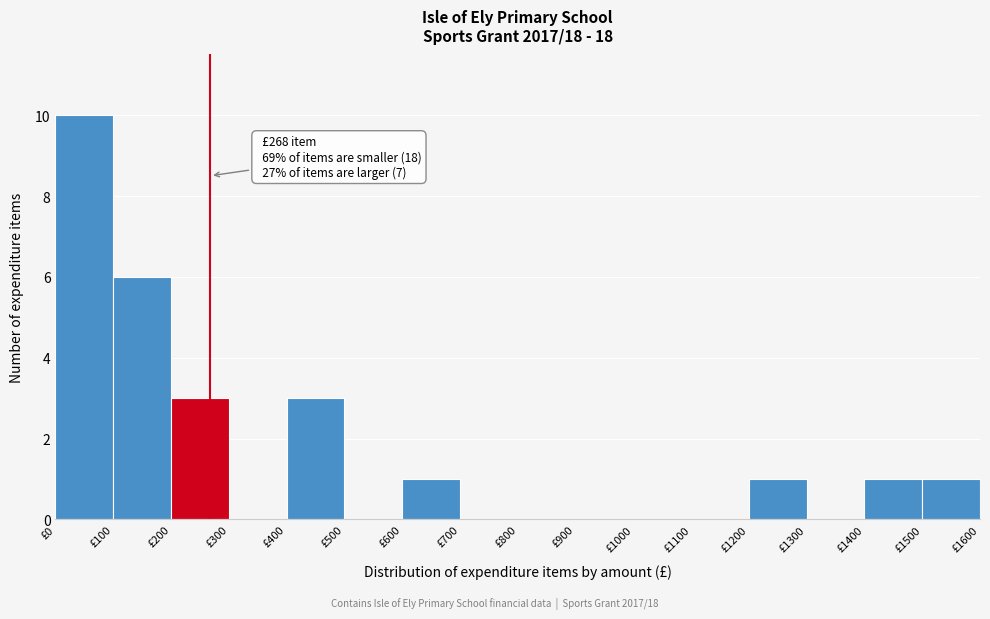

Which range on the x-axis has the tallest bar?

0 to 100